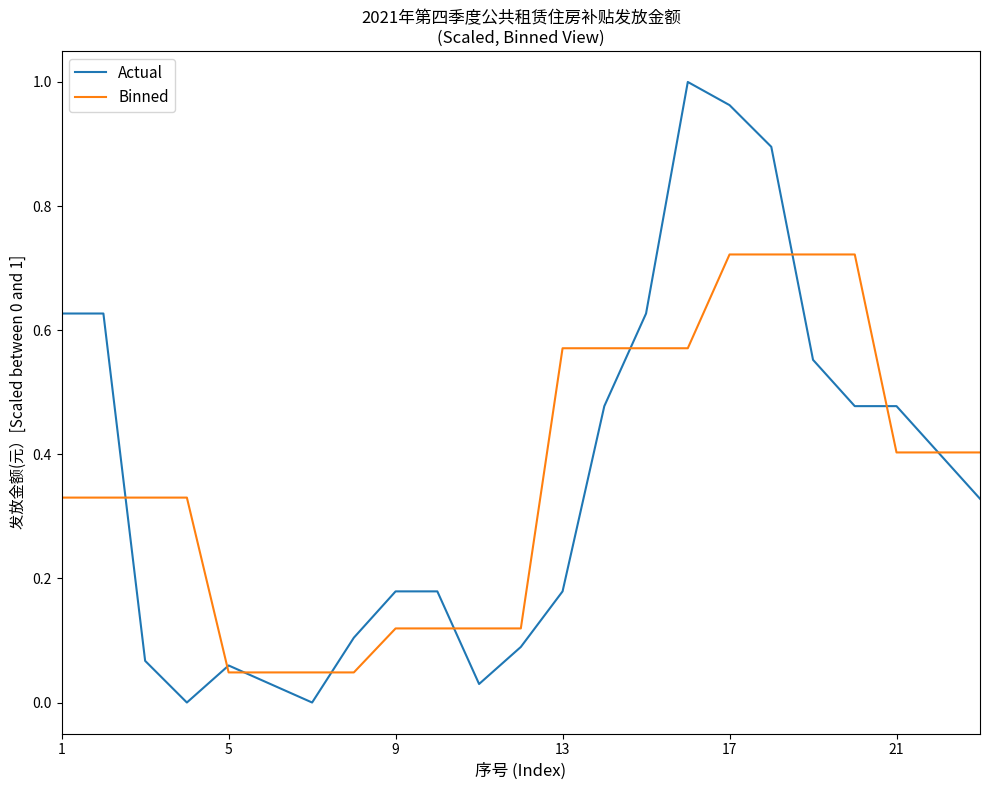

List the series in order of their peak value, highest first.

Actual, Binned